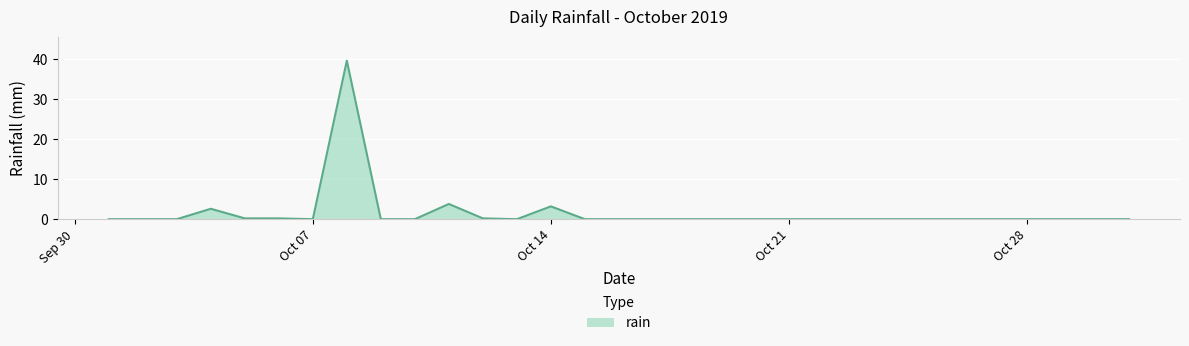

What is the maximum value shown in the chart?

39.6